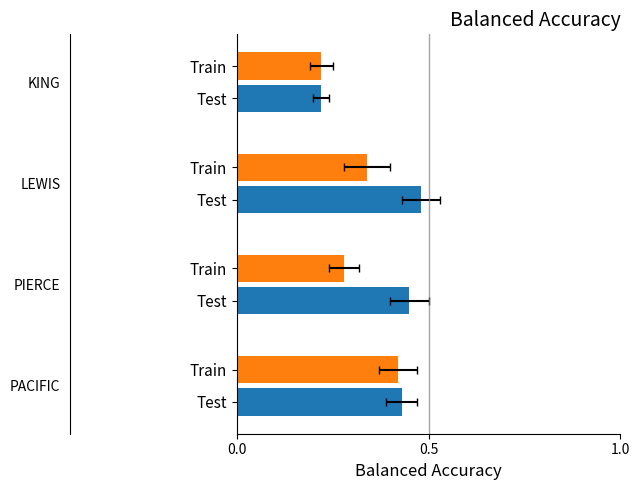

Is it true that Test equals 0.4 at 3?

False